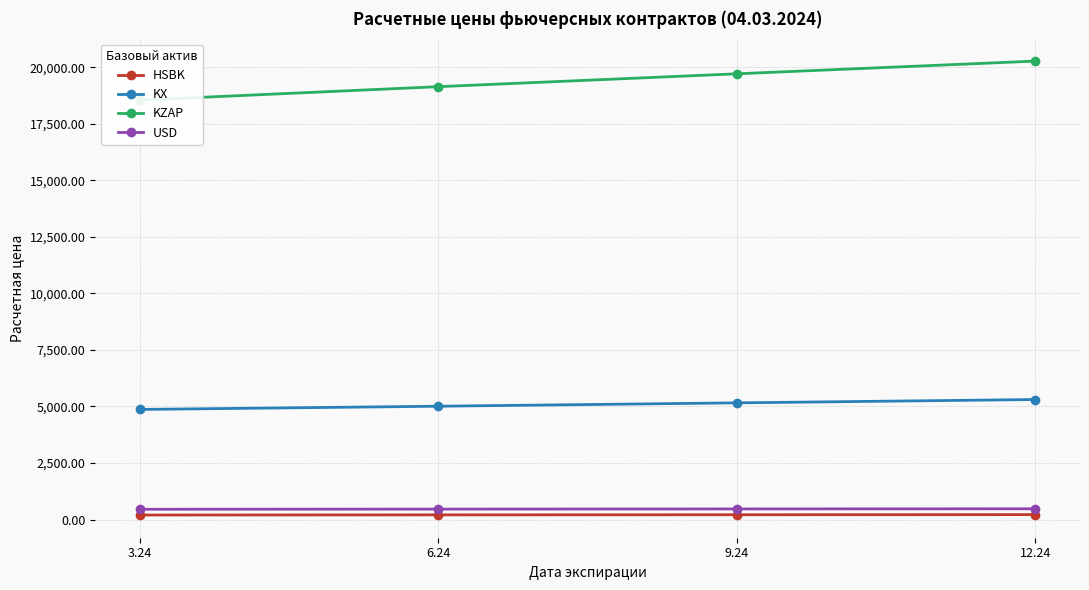

List the labels in order of KX value, largest first.

12.24, 9.24, 6.24, 3.24